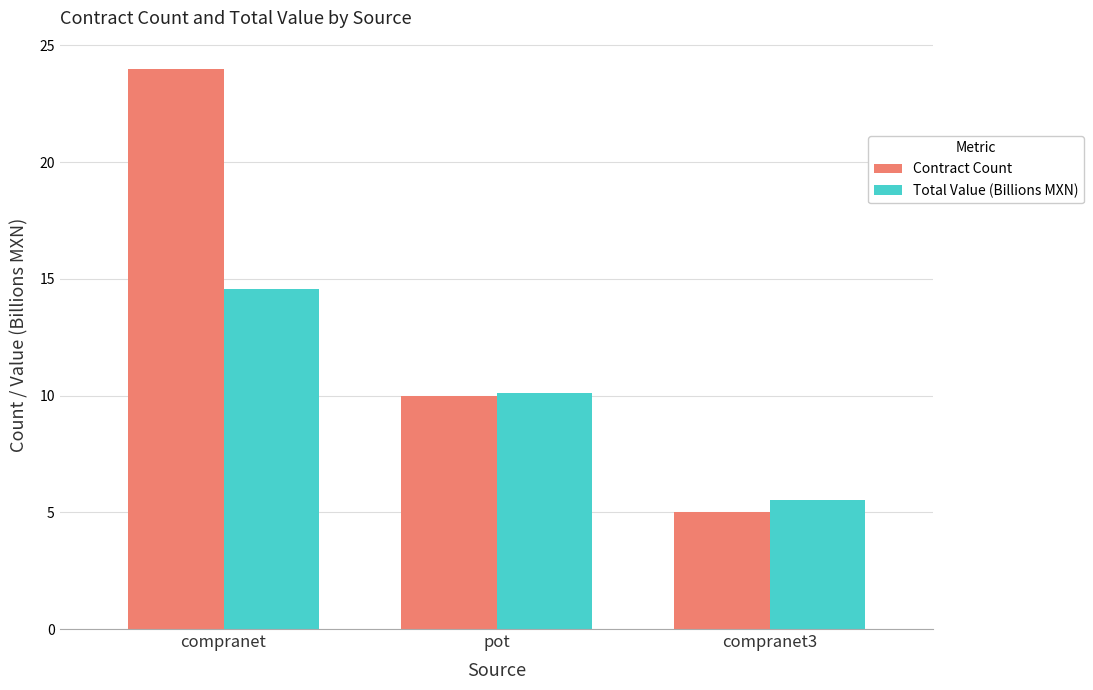

Reading left to right, extract all data points from this chart.

Contract Count: 24.0	10.0	5.0
Total Value (Billions MXN): 14.5	10.1	5.5